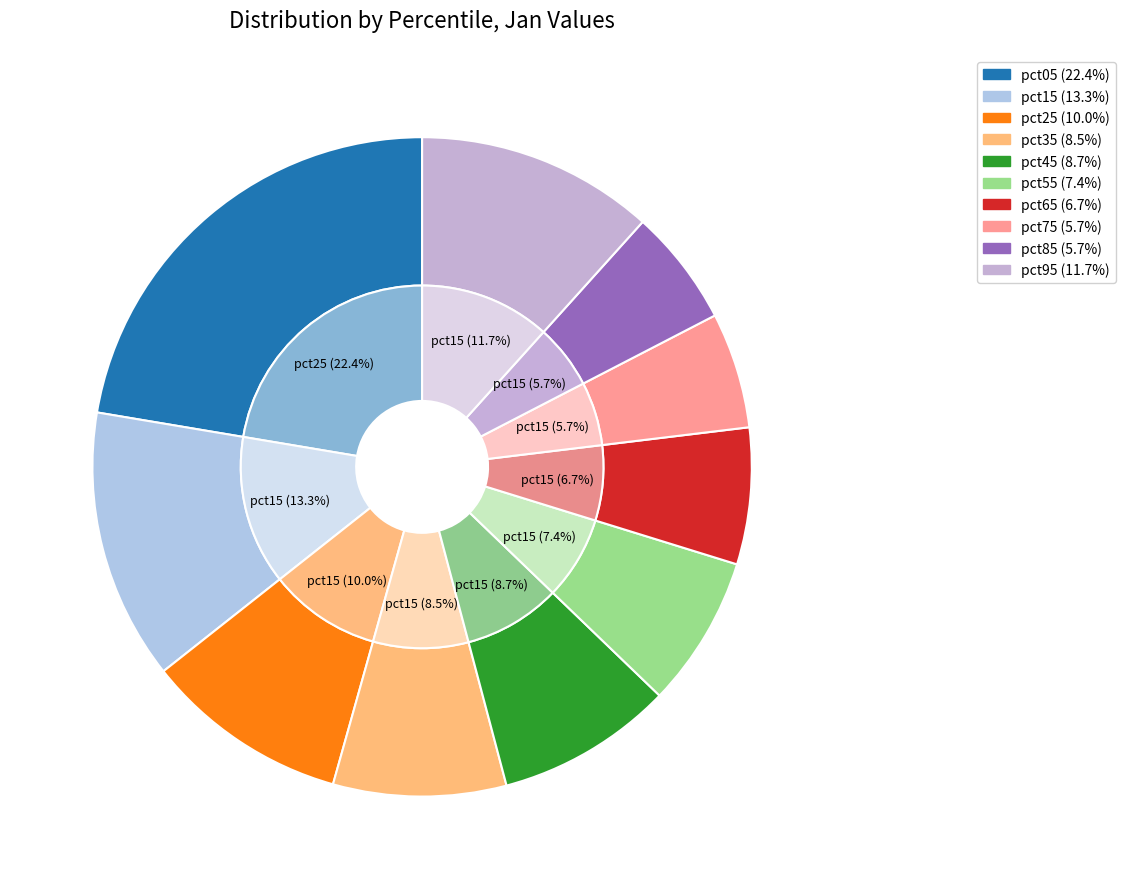

Is it true that pct65 is 14% of the pie?

False